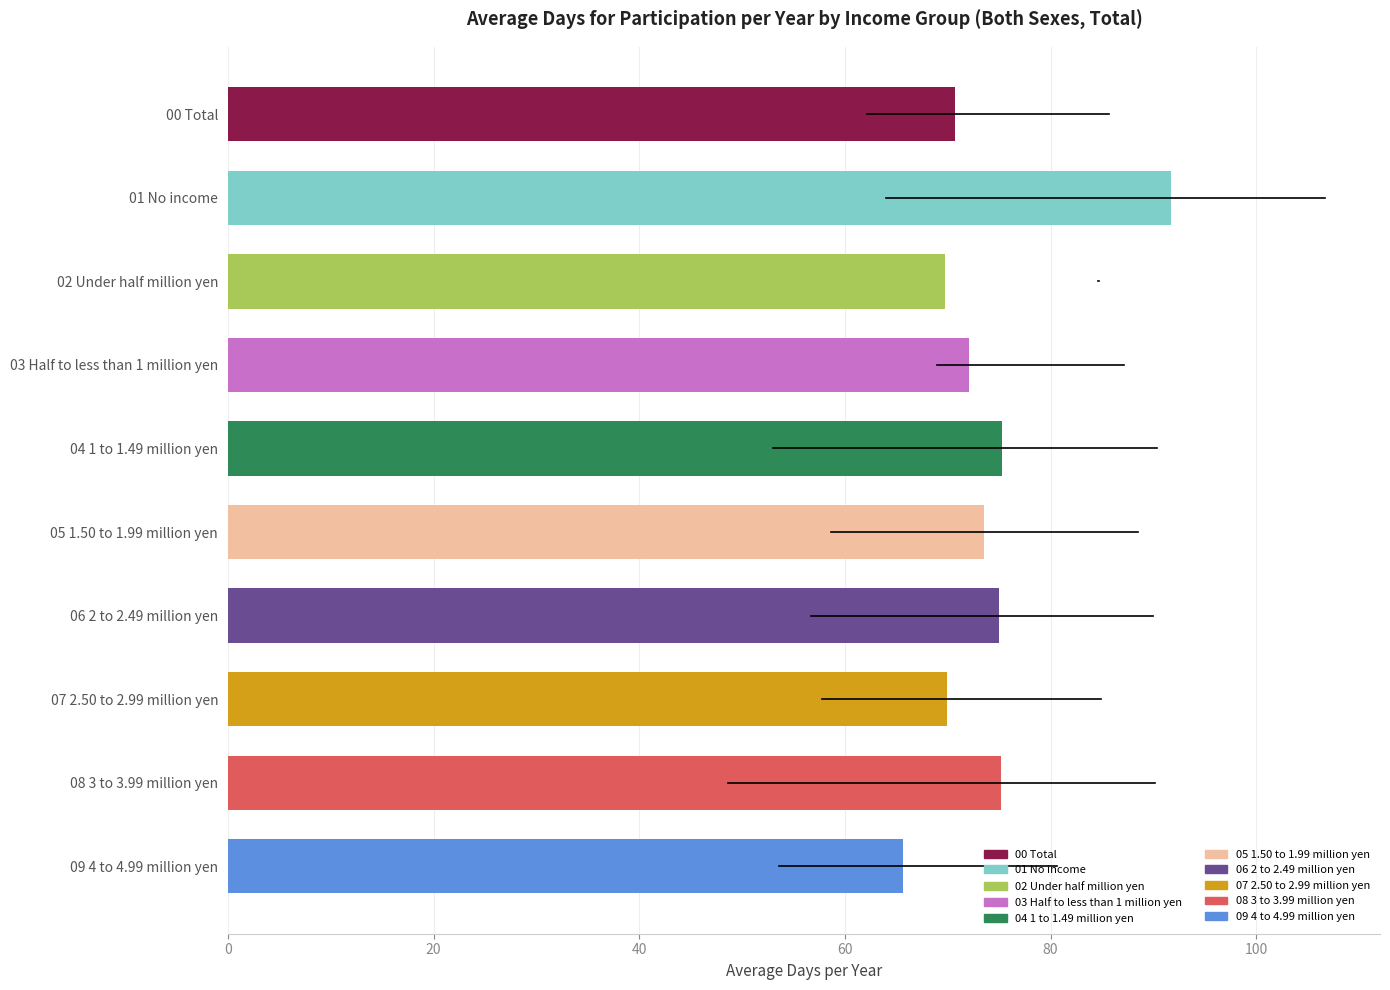

Approximately how many times larger is the value at 04 1 to 1.49 million yen compared to 06 2 to 2.49 million yen?

1.0